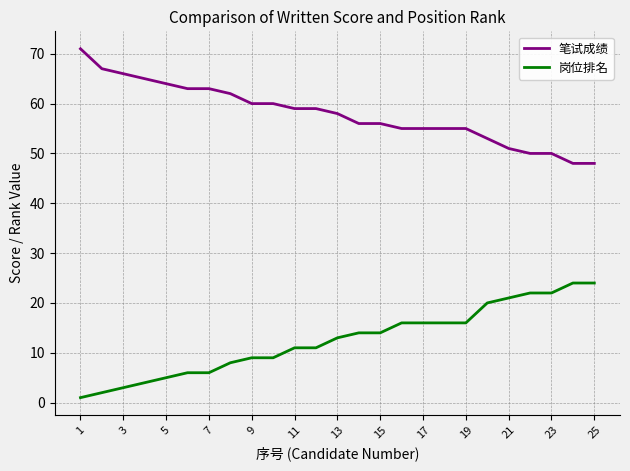

List the series in order of their peak value, lowest first.

岗位排名, 笔试成绩